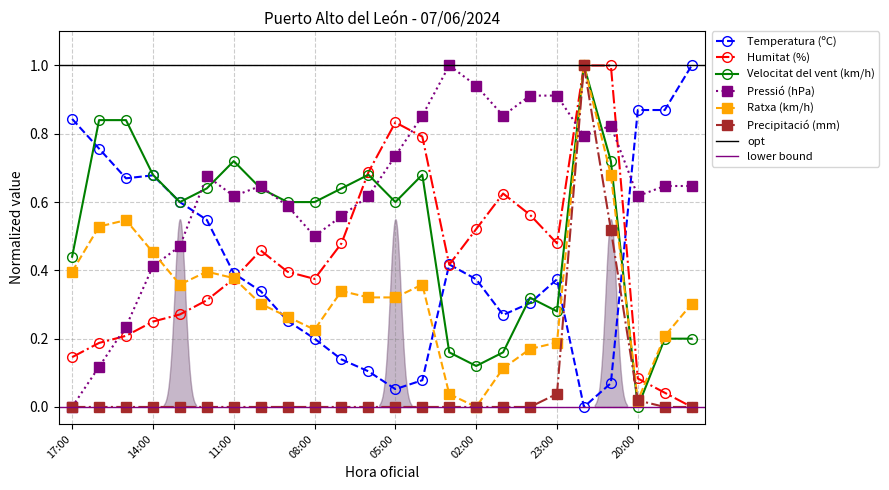

How many series are shown in this chart?

6